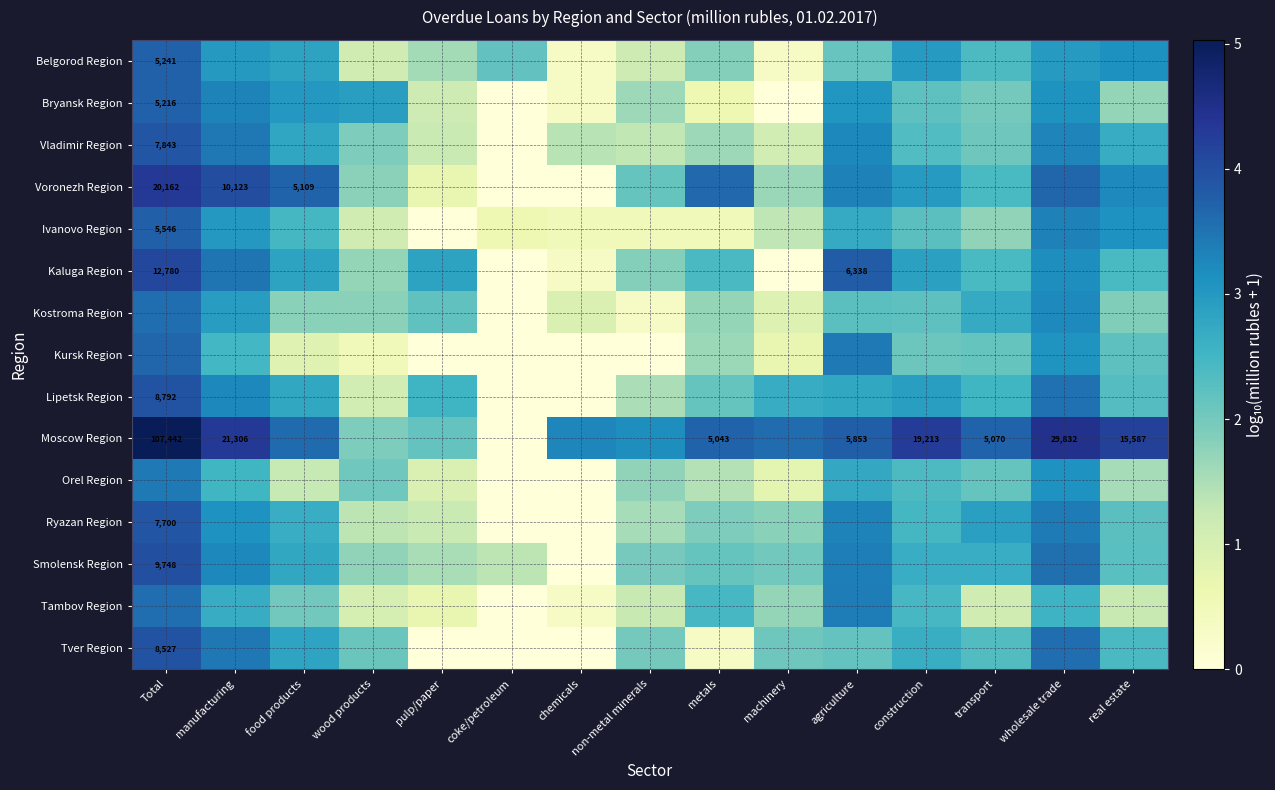

What is the difference between the highest and lowest values at non-metal minerals?

3.2